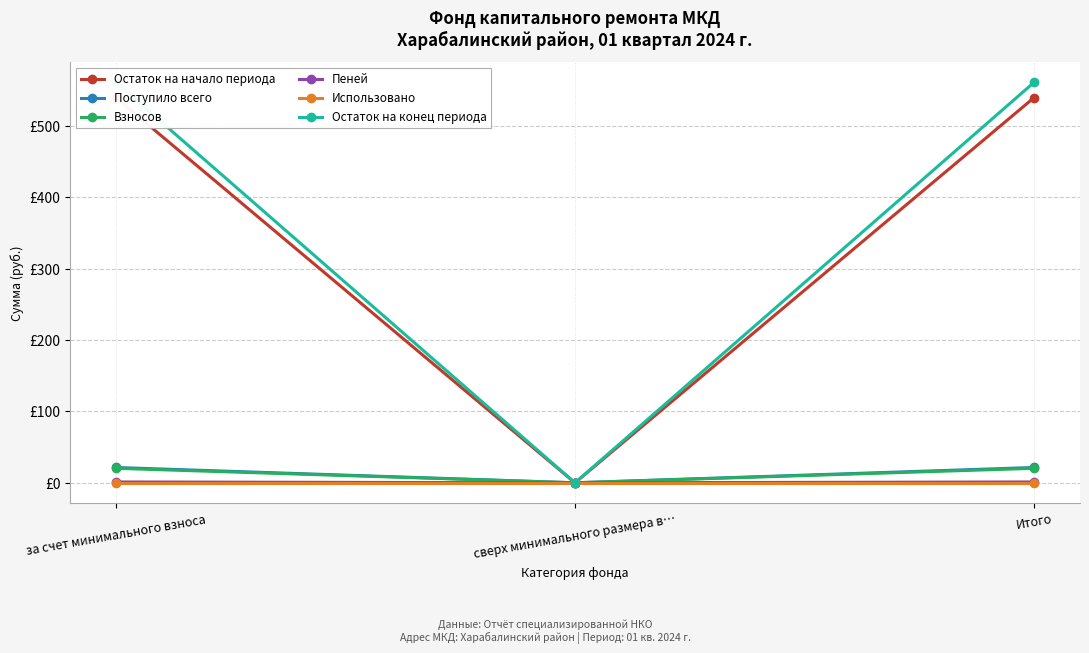

Reading left to right, what are all the values shown in this chart?

Остаток на начало периода: за счет минимального взноса=539.2	сверх минимального размера в…=0.0	Итого=539.2
Поступило всего: за счет минимального взноса=21.4	сверх минимального размера в…=0.0	Итого=21.4
Взносов: за счет минимального взноса=20.3	сверх минимального размера в…=0.0	Итого=20.3
Пеней: за счет минимального взноса=1.2	сверх минимального размера в…=0.0	Итого=1.2
Использовано: за счет минимального взноса=0.0	сверх минимального размера в…=0.0	Итого=0.0
Остаток на конец периода: за счет минимального взноса=560.7	сверх минимального размера в…=0.0	Итого=560.7